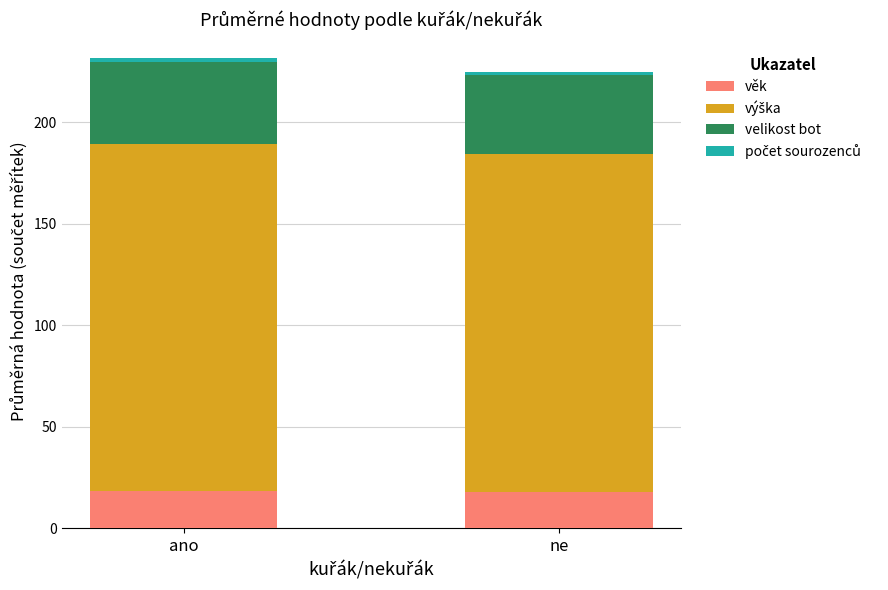

Is it true that věk equals 17.8 at ne?

True